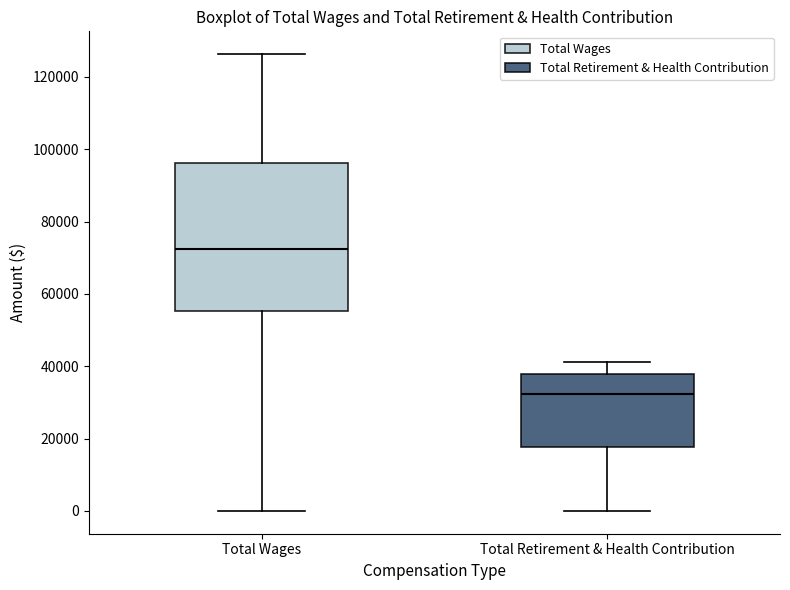

Which box's median line is the lowest?

Total Retirement & Health Contribution